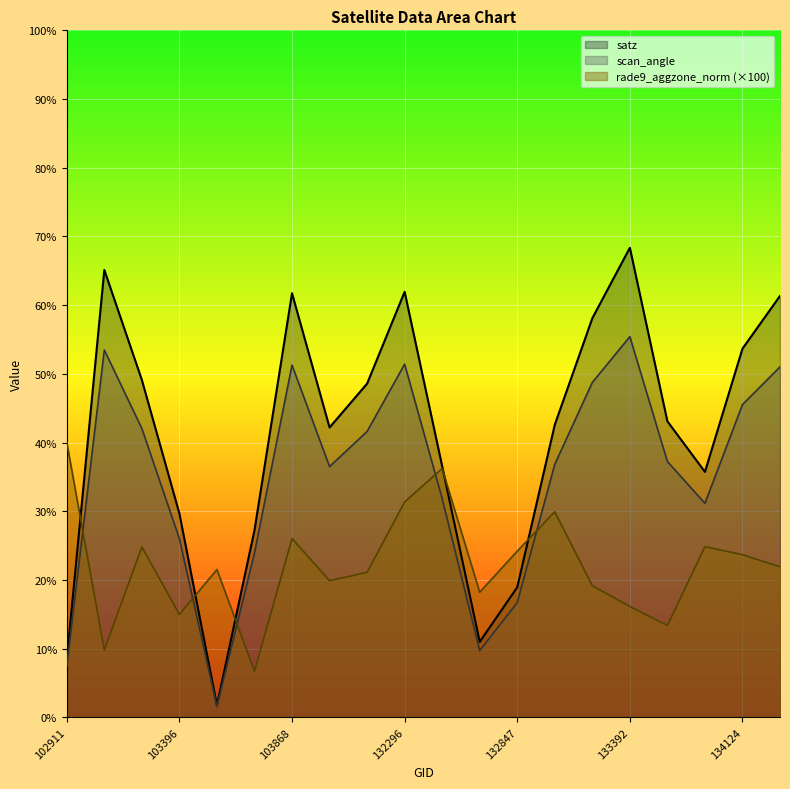

At which label does scan_angle reach its minimum?

103515